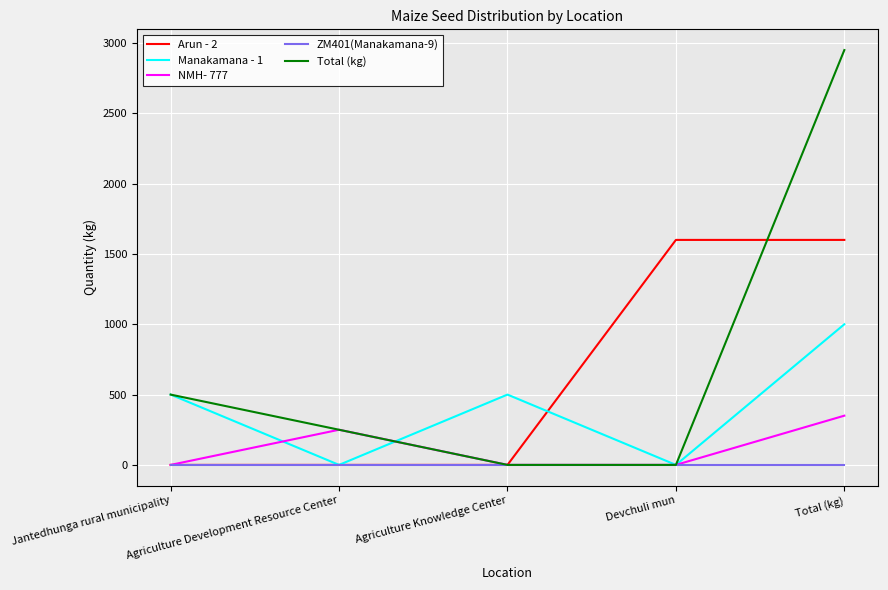

The value of Total (kg) at Total (kg) is 4431. True or false?

False